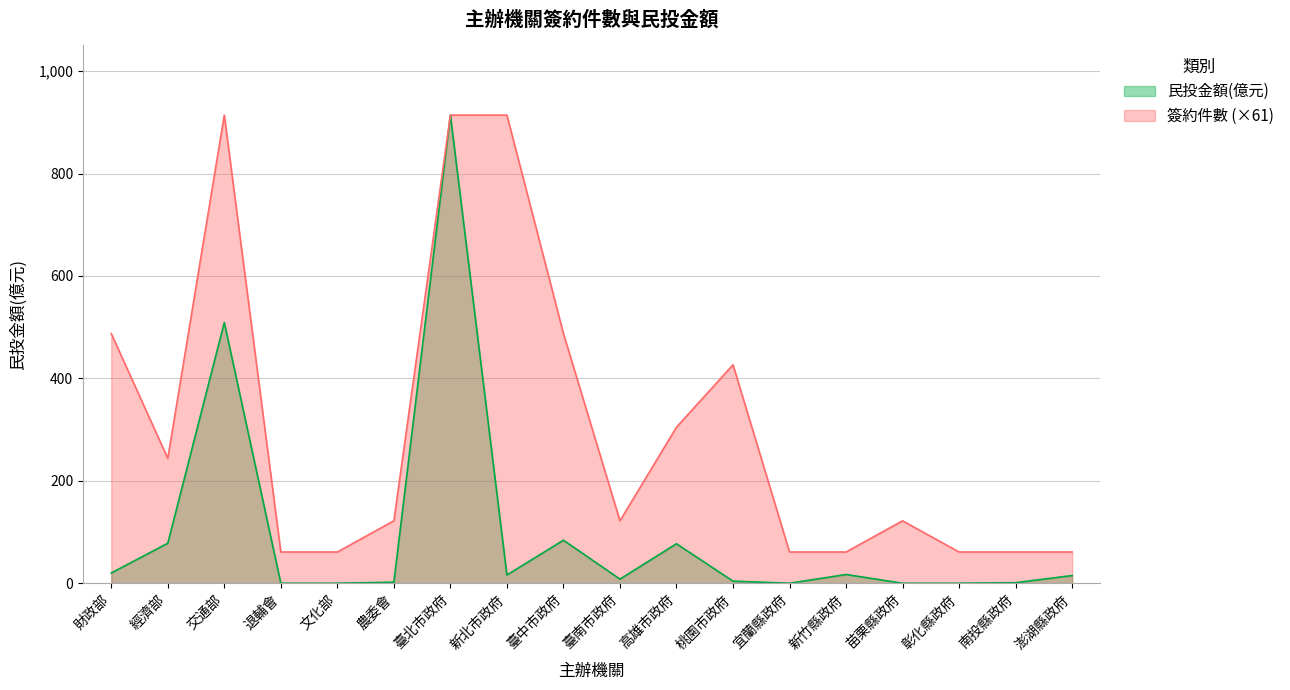

True or false: 民投金額(億元) and 簽約件數 intersect in this chart.

False